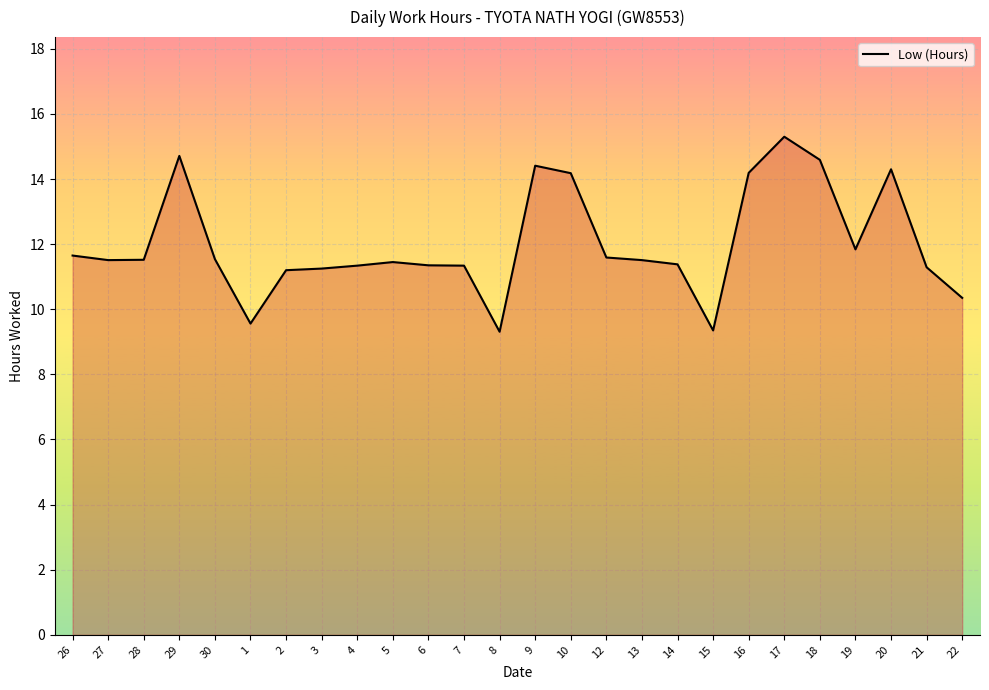

Does the chart display data point markers on the line(s)?

No